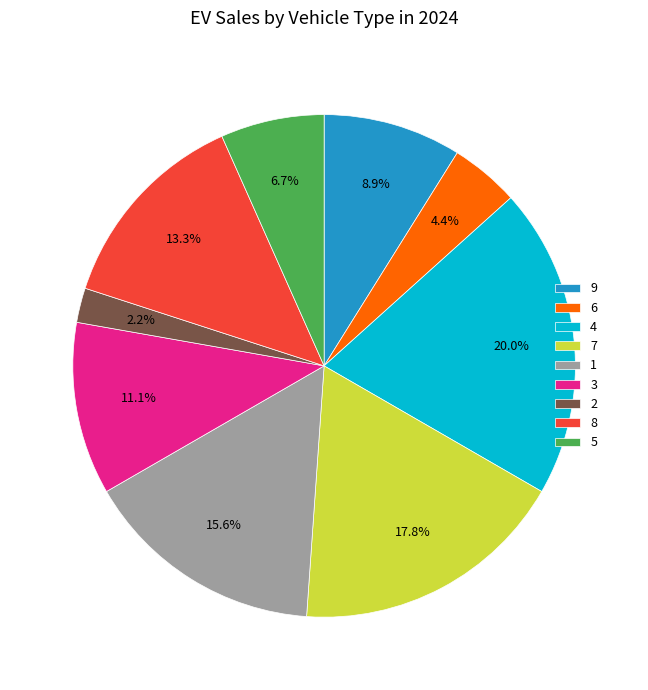

Is there a majority slice in this chart?

No